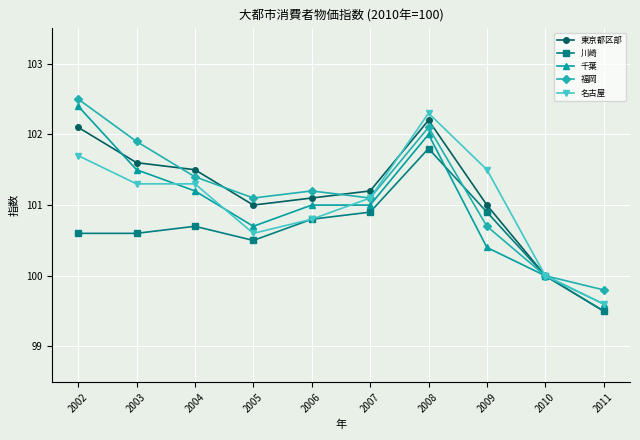

What is the smallest value displayed?

99.5